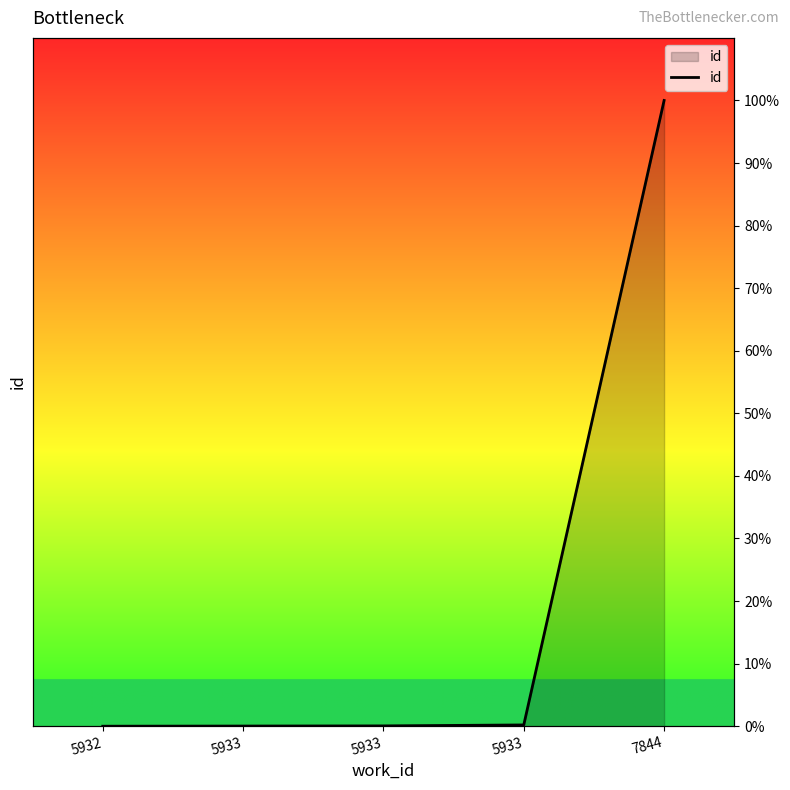

Rank the categories by value from highest to lowest.

7844, 5933, 5933, 5933, 5932